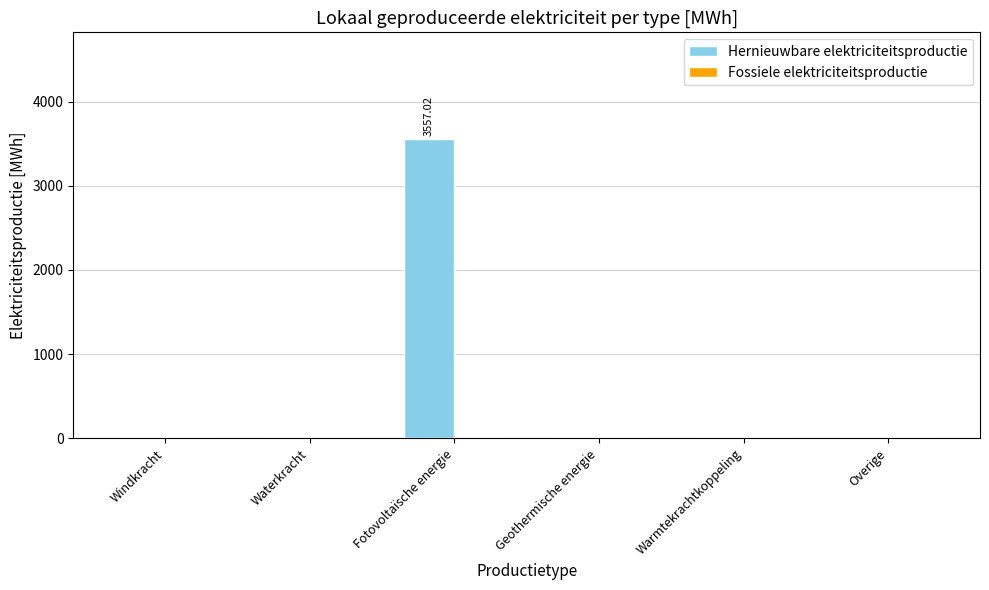

Which category has the highest value across all series?

Fotovoltaïsche energie